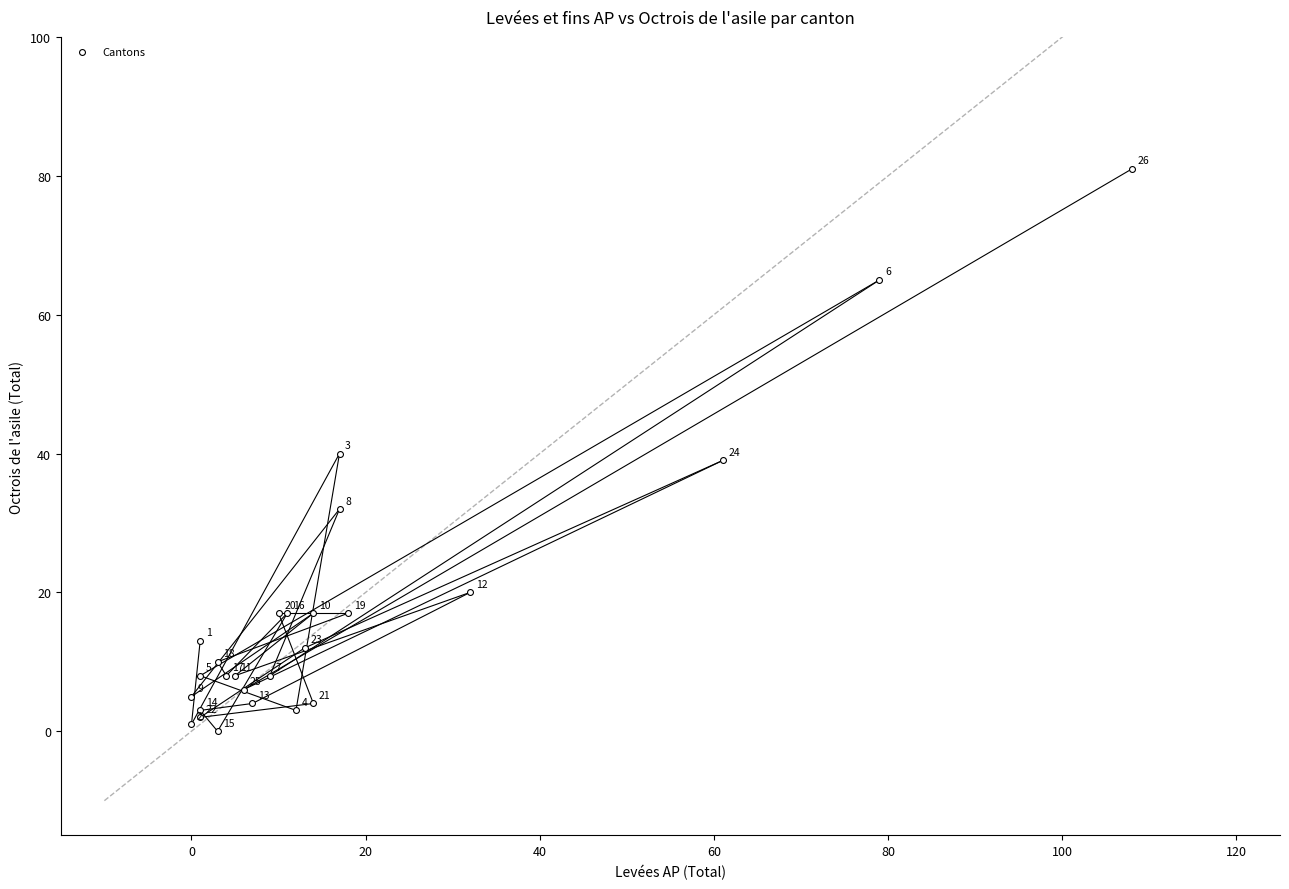

What Y value in the scatter plot is closest to 40?

40